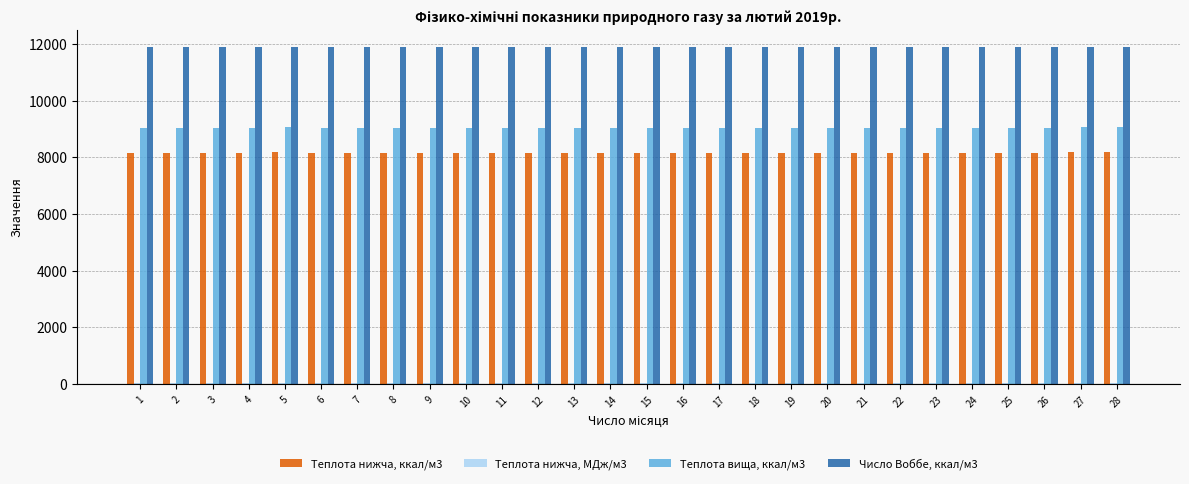

What is the maximum value shown in the chart?

11901.7